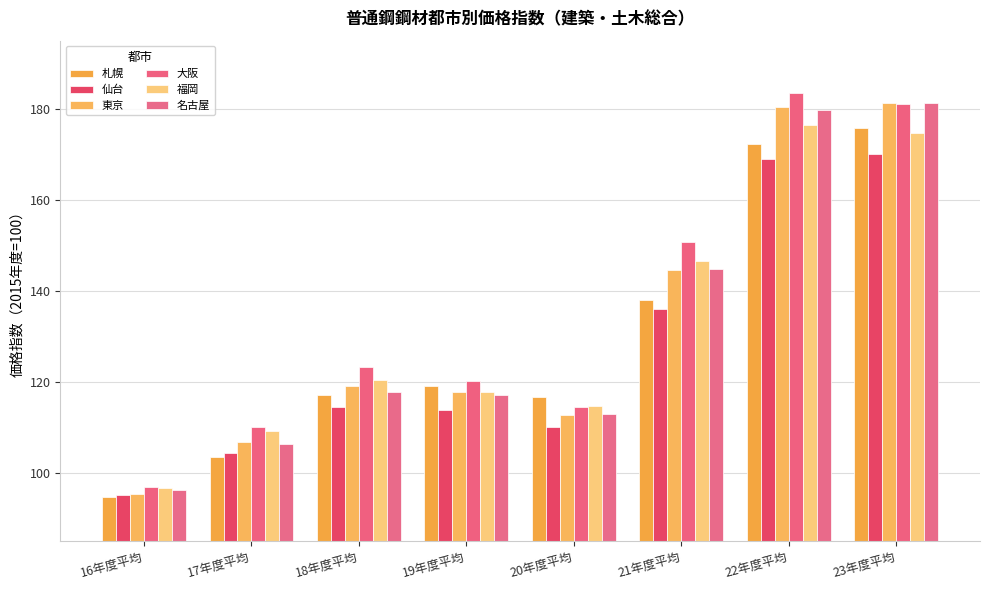

How many bars are there in each group?

6